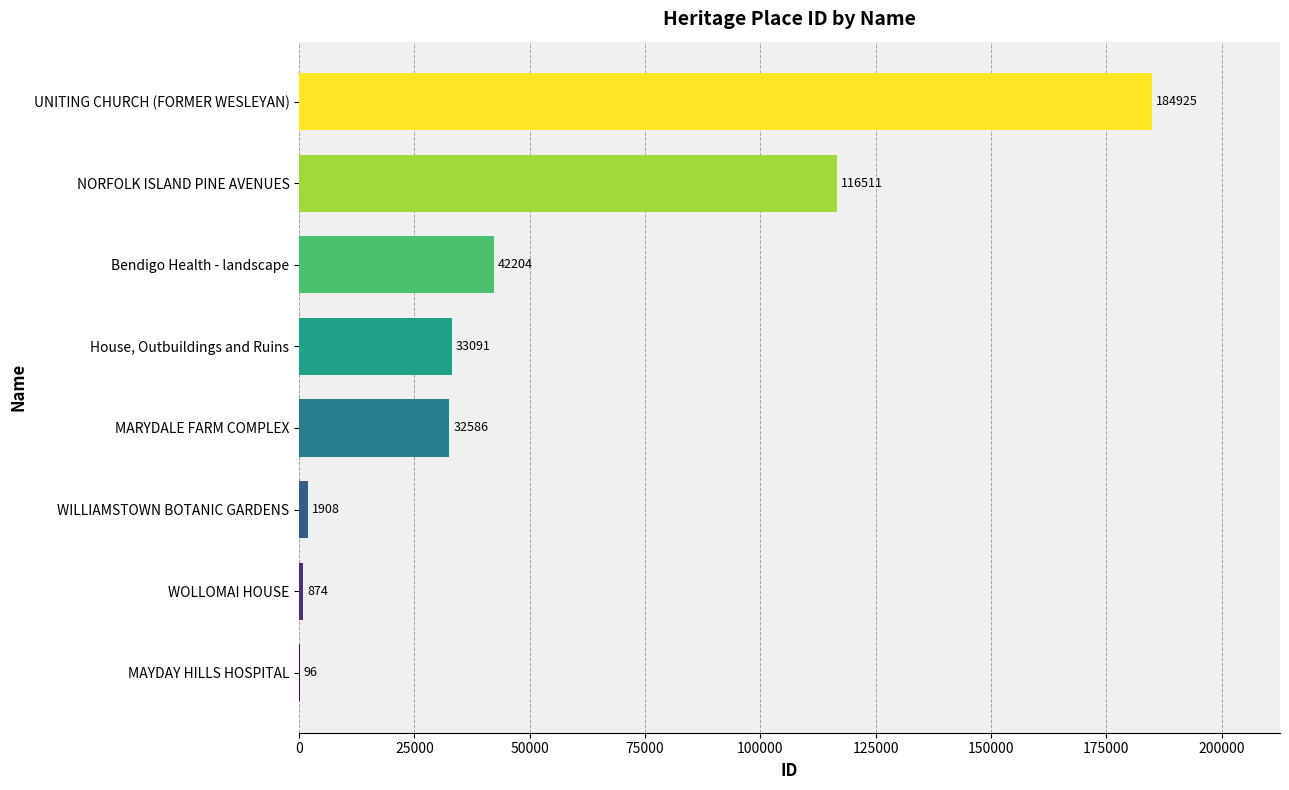

Does the chart contain stacked bars?

No